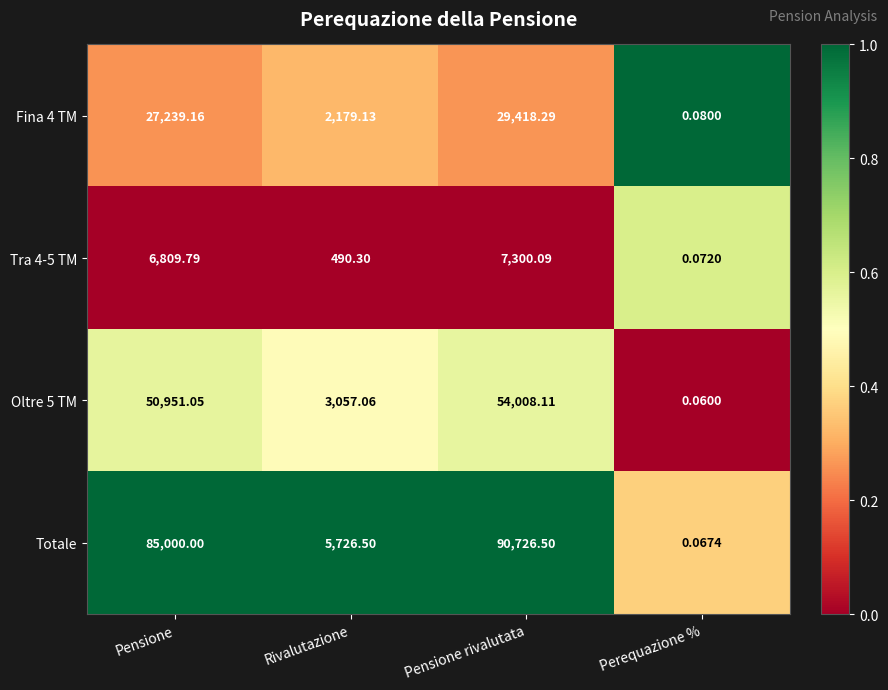

At how many categories does at least one series exceed 0?

4